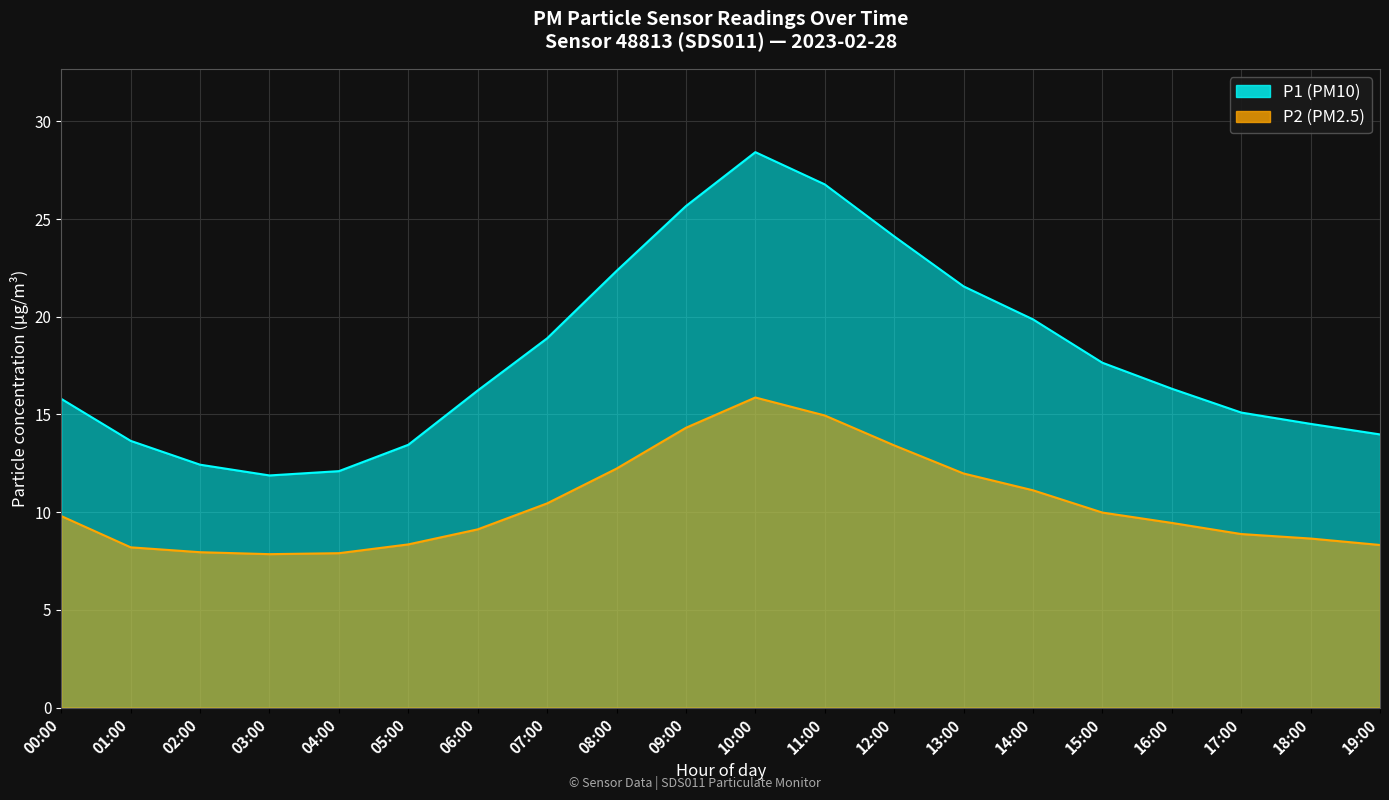

Reading right to left, list all the values displayed in this chart.

P1: 14.0	14.5	15.1	16.3	17.6	19.9	21.6	24.1	26.8	28.4	25.7	22.4	18.9	16.2	13.4	12.1	11.9	12.4	13.7	15.8
P2: 8.3	8.7	8.9	9.4	10.0	11.1	12.0	13.4	14.9	15.9	14.3	12.2	10.4	9.1	8.3	7.9	7.8	8.0	8.2	9.8